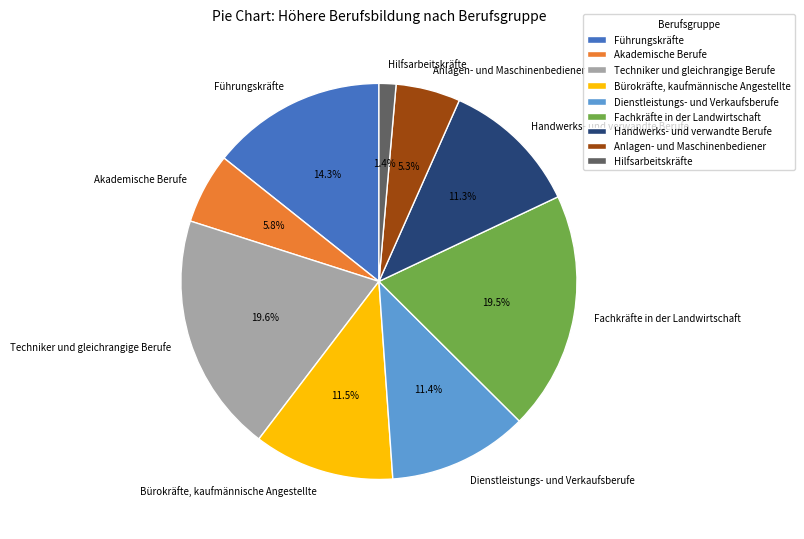

Does Dienstleistungs- und Verkaufsberufe represent more than half of the total?

No